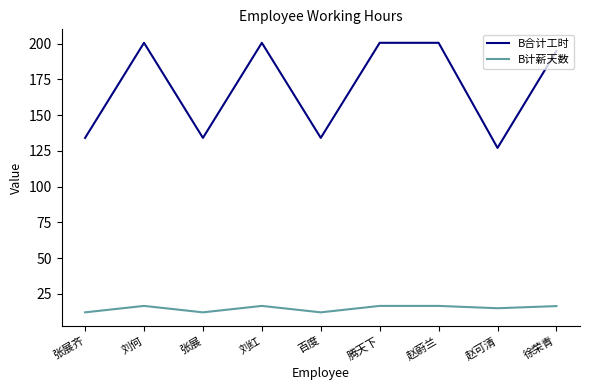

In B合计工时, how many points are lower than both neighbors (excluding endpoints)?

3